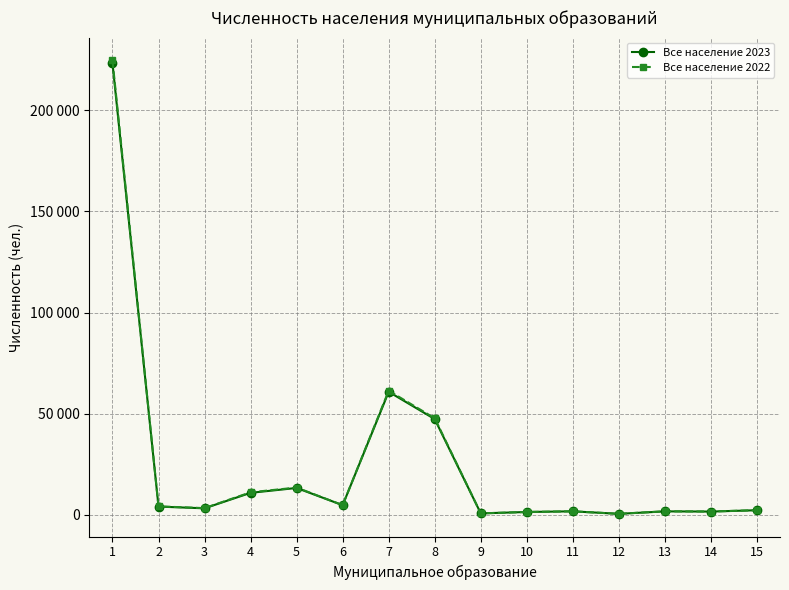

Which series ends up on top after the final intersection of Все население 2022 and Все население 2023?

Все население 2022